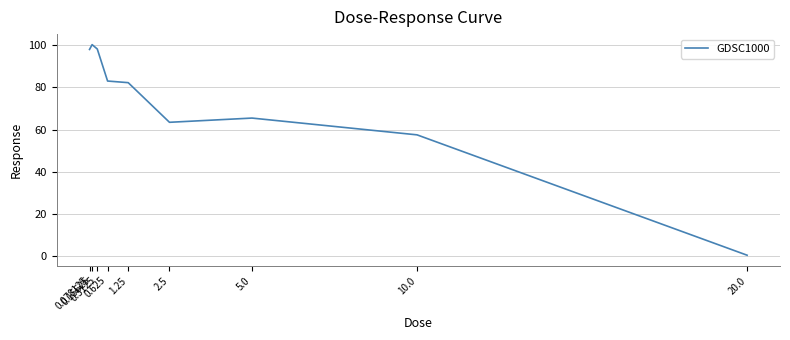

At which label does the data first exceed 82?

0.078125